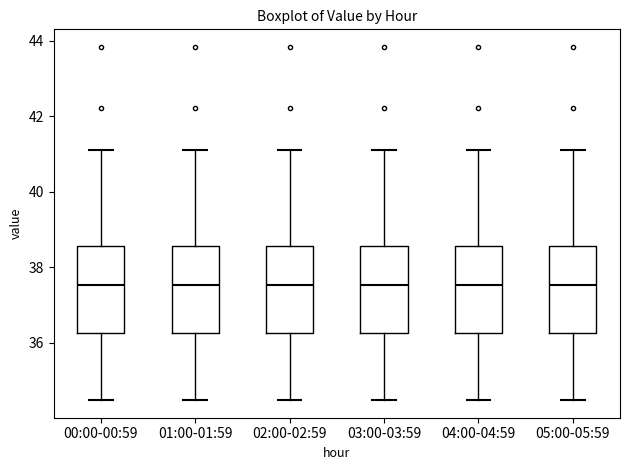

Where is the lower edge of the box for 00:00-00:59 on the y-axis? The values are not printed on the chart, so give them approximately, as read against the axis.

36.2